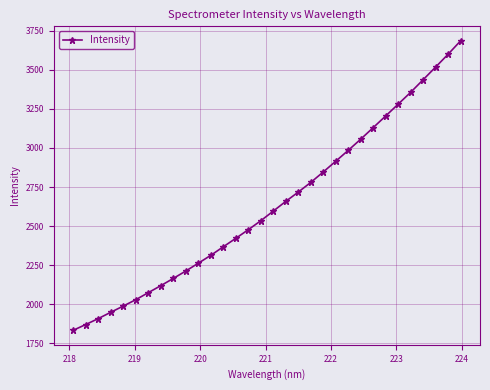

What is the sum of all values?

84288.4